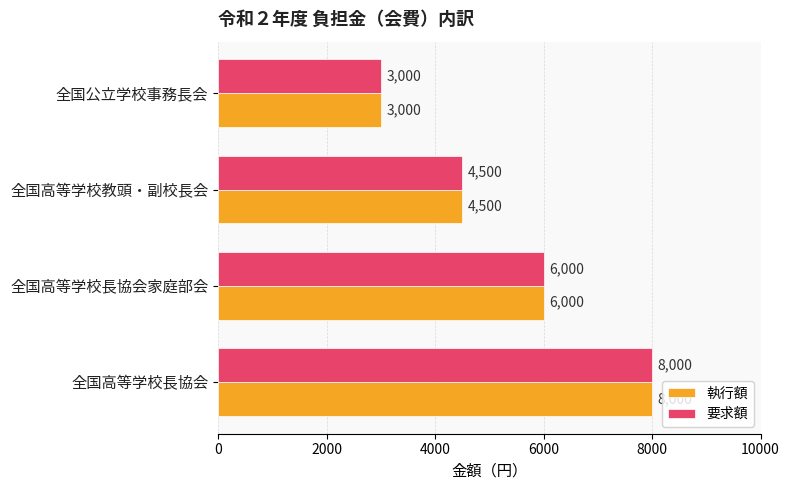

At which category is the sum across all series the highest?

全国高等学校長協会